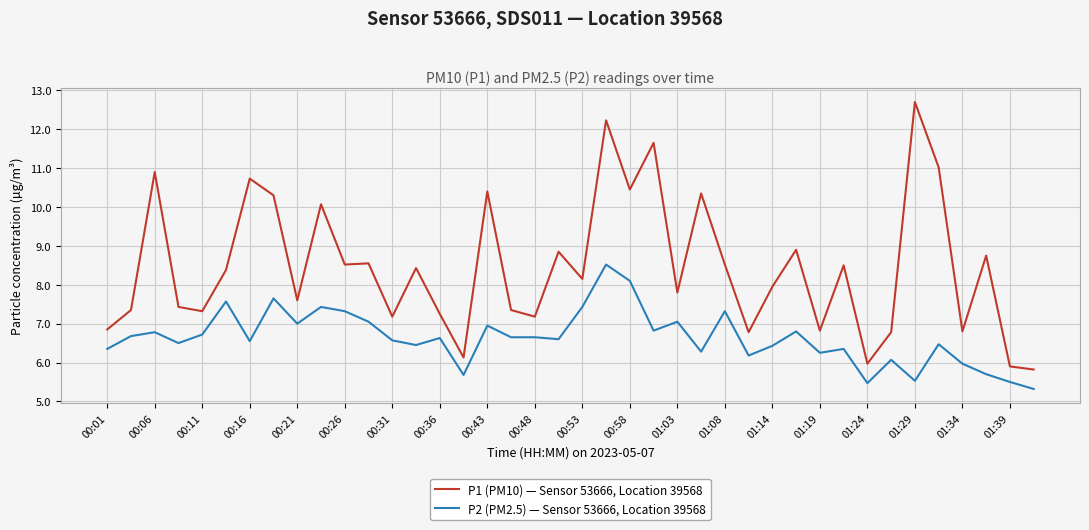

True or false: P2 (PM2.5) — Sensor 53666, Location 39568 and P1 (PM10) — Sensor 53666, Location 39568 intersect in this chart.

False